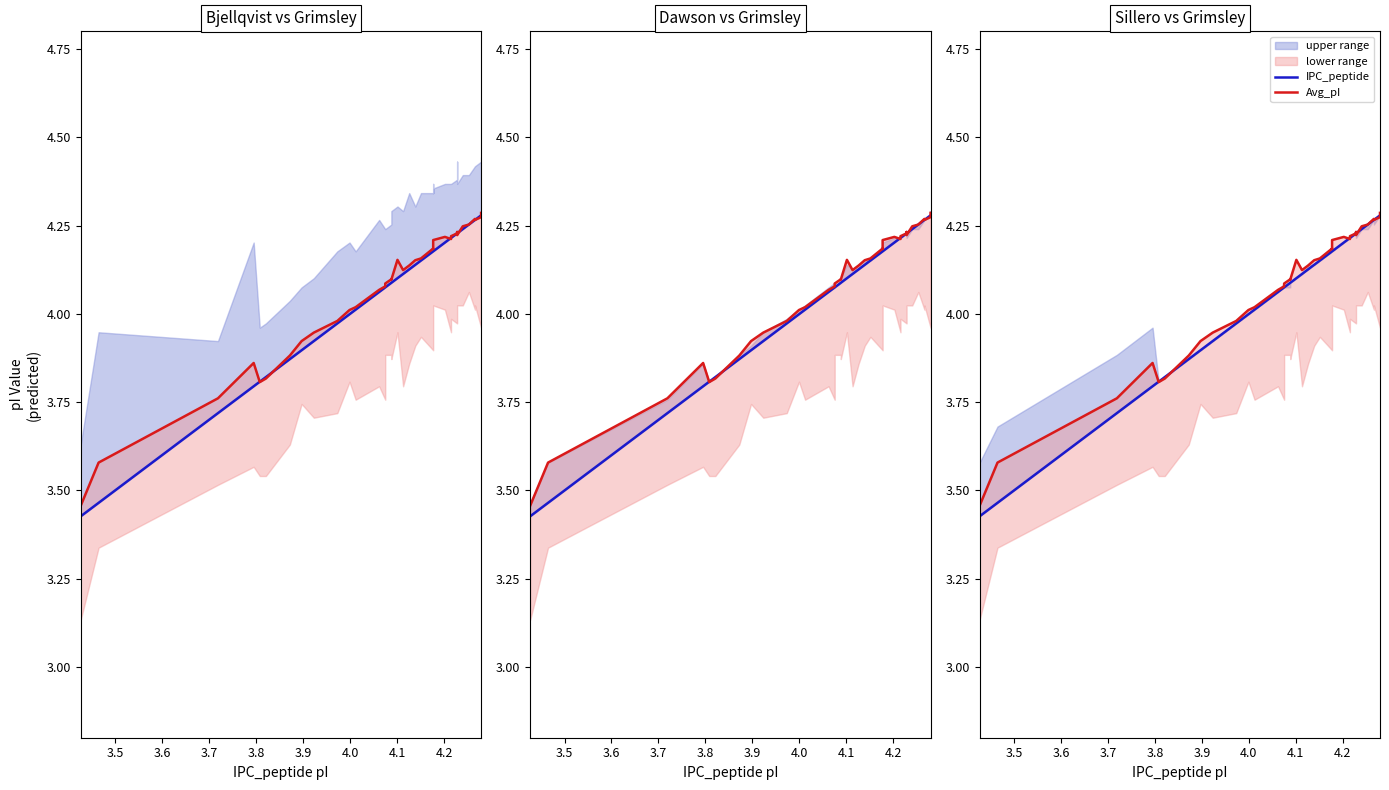

What is the greatest value displayed?

4.3